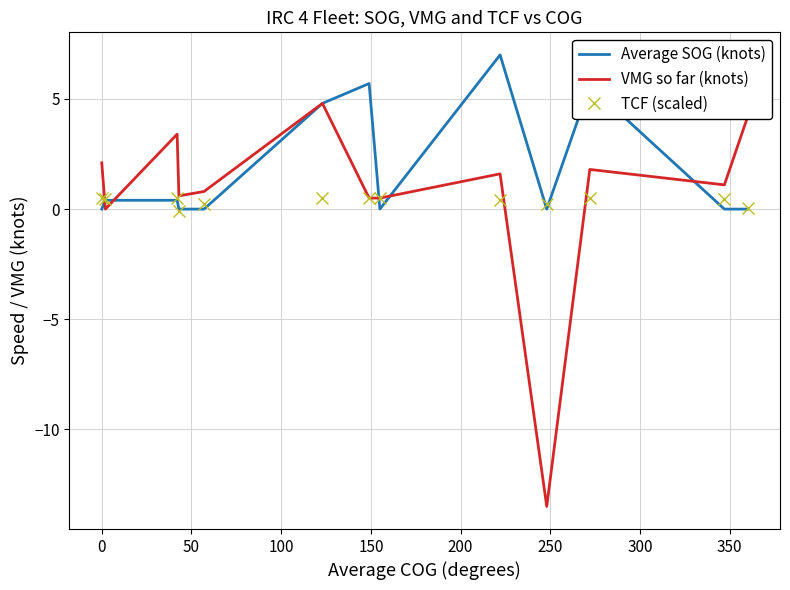

Rank the series by their average value, from lowest to highest.

TCF (scaled), VMG so far (knots), Average SOG (knots)